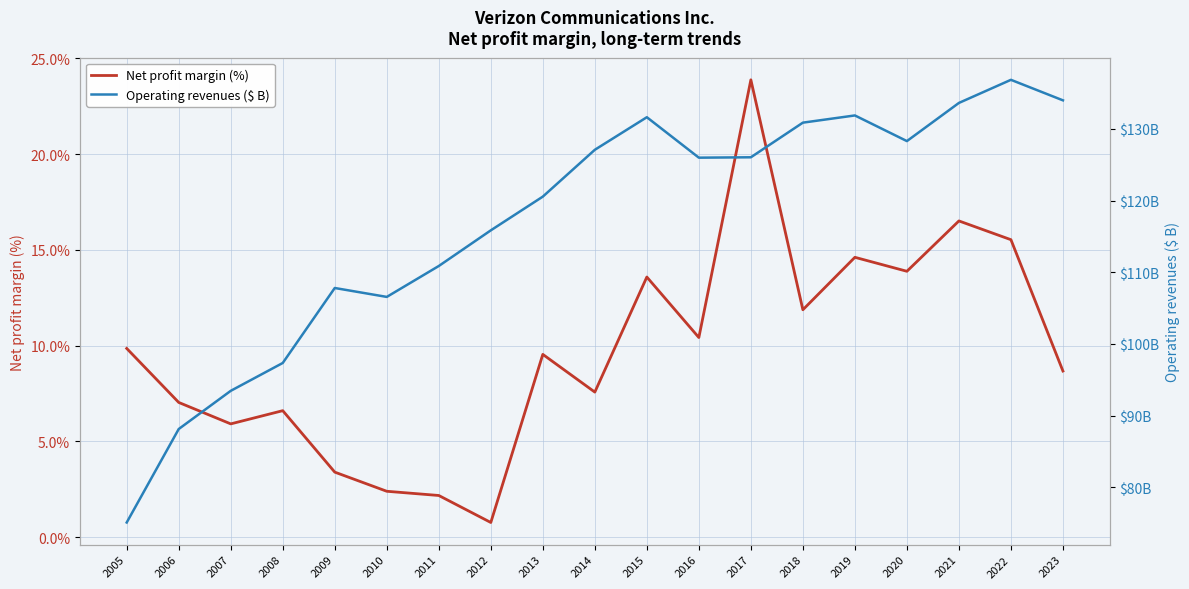

What is the value of the Net profit margin (%) point at the 16th from the left?

13.9